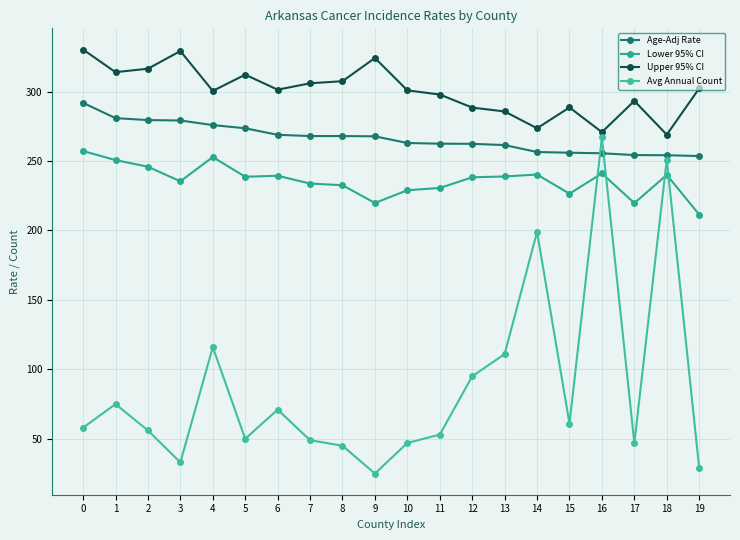

What are all the series names shown in the legend?

Age-Adj Rate, Lower 95% CI, Upper 95% CI, Avg Annual Count